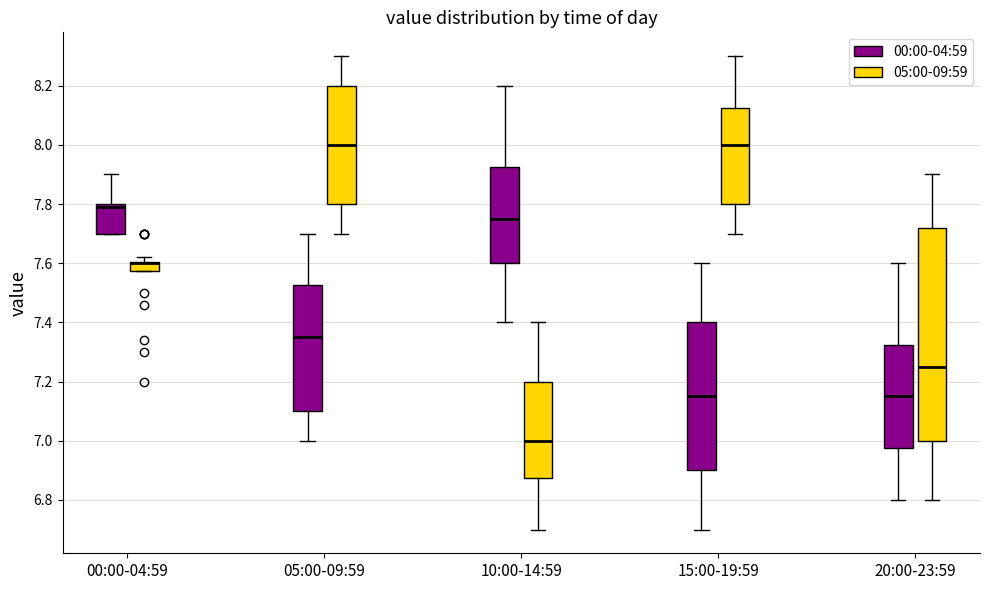

Reading left to right, read every box against the y-axis: the position of its median line, the range the box covers, and the ends of its whiskers. The values are not printed on the chart, so give them approximately, as read against the axis.

00:00-04:59 (00:00-04:59): median 7.80 (just below the box's upper edge), box 7.70 to 7.80, whiskers 7.70 to 7.90
00:00-04:59 (05:00-09:59): median 7.60 (drawn on the box's upper edge), box 7.58 to 7.60, whiskers 7.58 to 7.62
05:00-09:59 (00:00-04:59): median 7.36, box 7.10 to 7.52, whiskers 7.00 to 7.70
05:00-09:59 (05:00-09:59): median 8.00, box 7.80 to 8.20, whiskers 7.70 to 8.30
10:00-14:59 (00:00-04:59): median 7.76, box 7.60 to 7.92, whiskers 7.40 to 8.20
10:00-14:59 (05:00-09:59): median 7.00, box 6.88 to 7.20, whiskers 6.70 to 7.40
15:00-19:59 (00:00-04:59): median 7.16, box 6.90 to 7.40, whiskers 6.70 to 7.60
15:00-19:59 (05:00-09:59): median 8.00, box 7.80 to 8.12, whiskers 7.70 to 8.30
20:00-23:59 (00:00-04:59): median 7.16, box 6.98 to 7.32, whiskers 6.80 to 7.60
20:00-23:59 (05:00-09:59): median 7.26, box 7.00 to 7.72, whiskers 6.80 to 7.90